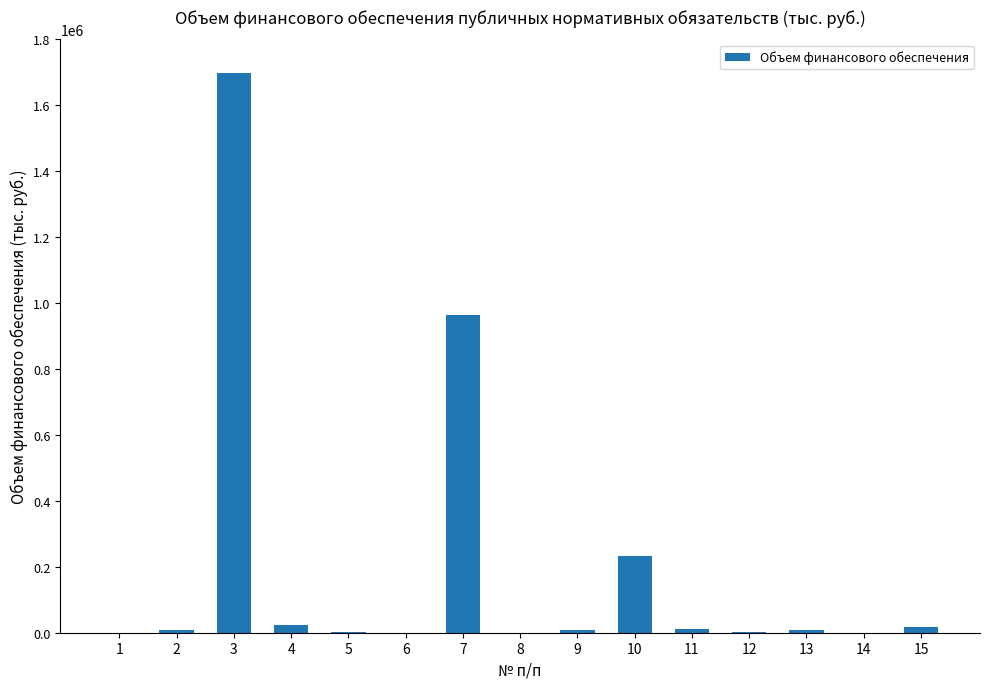

What is the sum of all values?

2972809.1